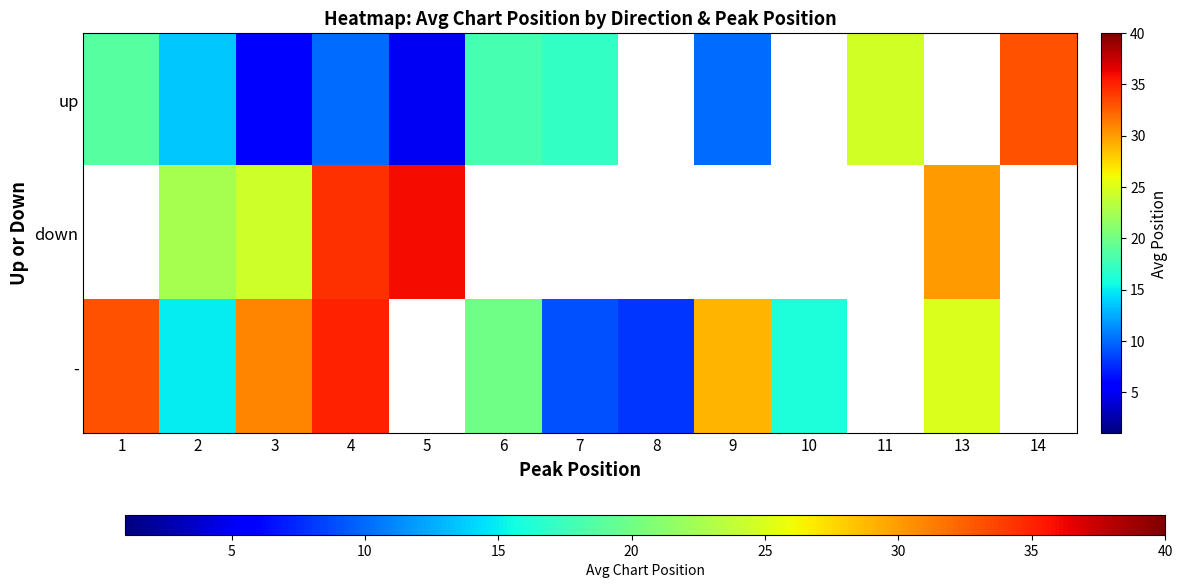

How many positive values does the - series have?

10